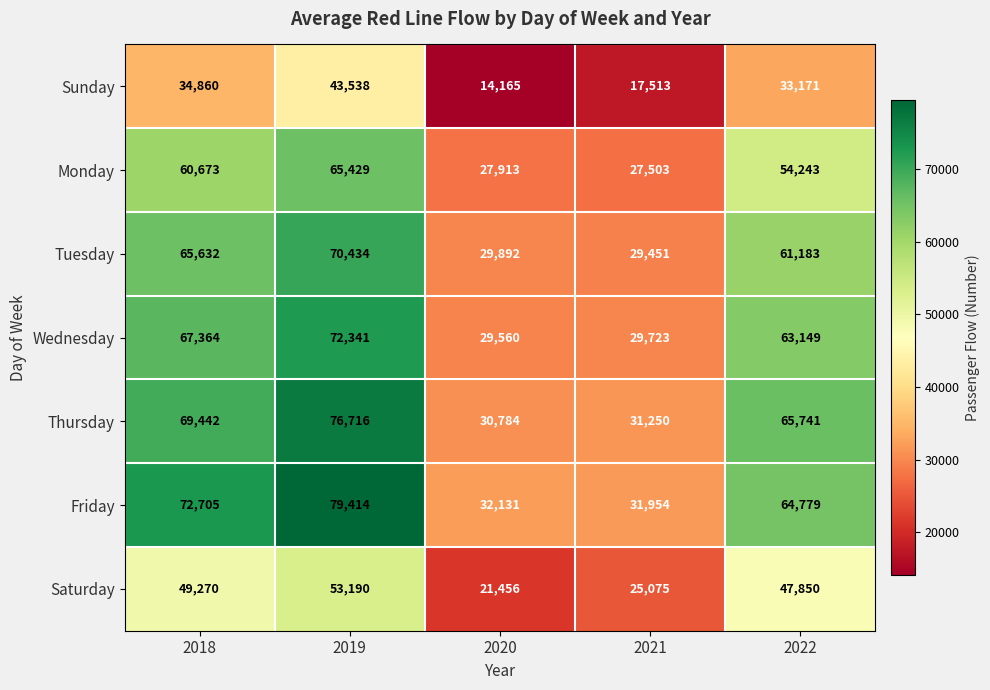

What is the total value across all series at 2022?

390116